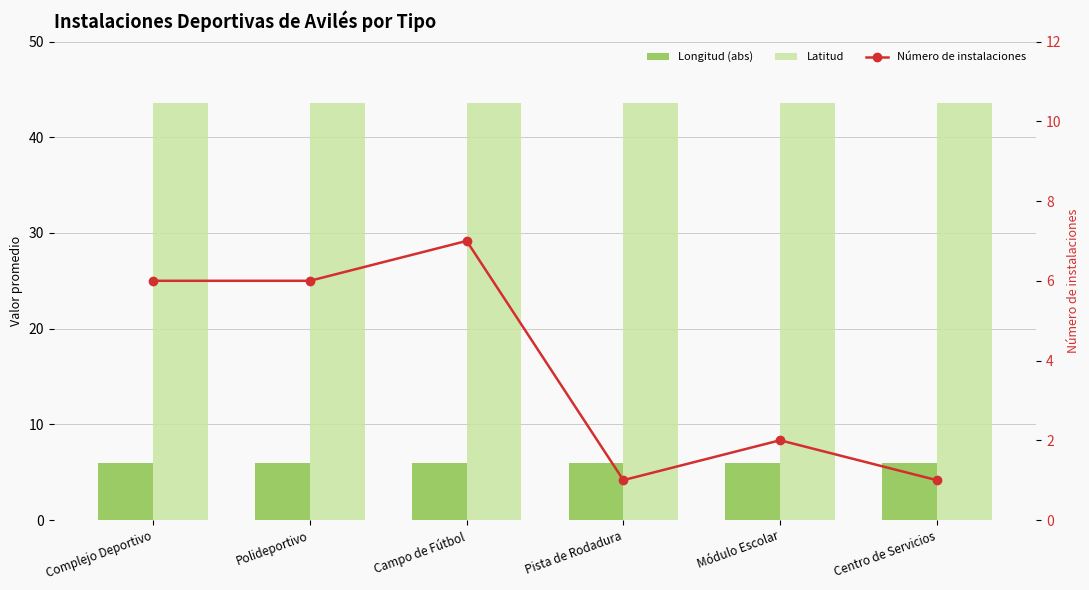

Which series has the widest spread of values?

Número de instalaciones